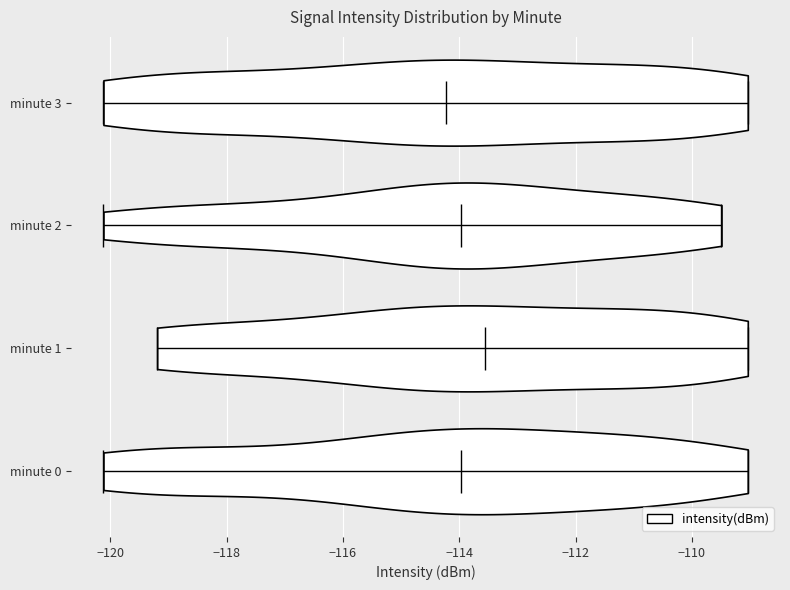

Reading bottom to top, read every violin against the x-axis: where its median line is, and the lowest and highest points it reaches. The values are not printed on the chart, so give them approximately, as read against the axis.

minute 0: median line -114.0, lowest point -120.2, highest point -109.0
minute 1: median line -113.6, lowest point -119.2, highest point -109.0
minute 2: median line -114.0, lowest point -120.2, highest point -109.4
minute 3: median line -114.2, lowest point -120.2, highest point -109.0